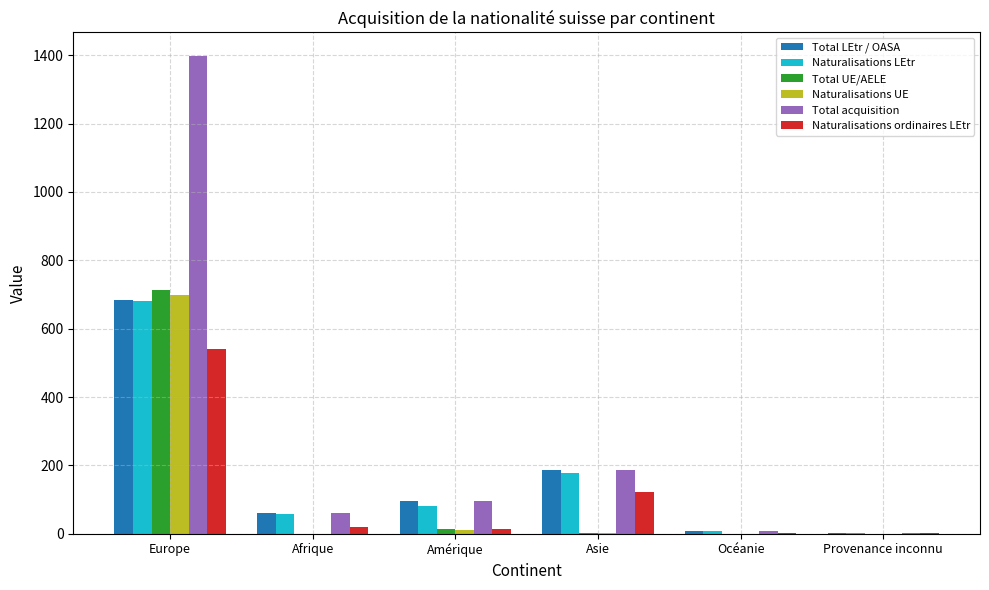

Is it true that Total acquisition equals 7 at Océanie?

True